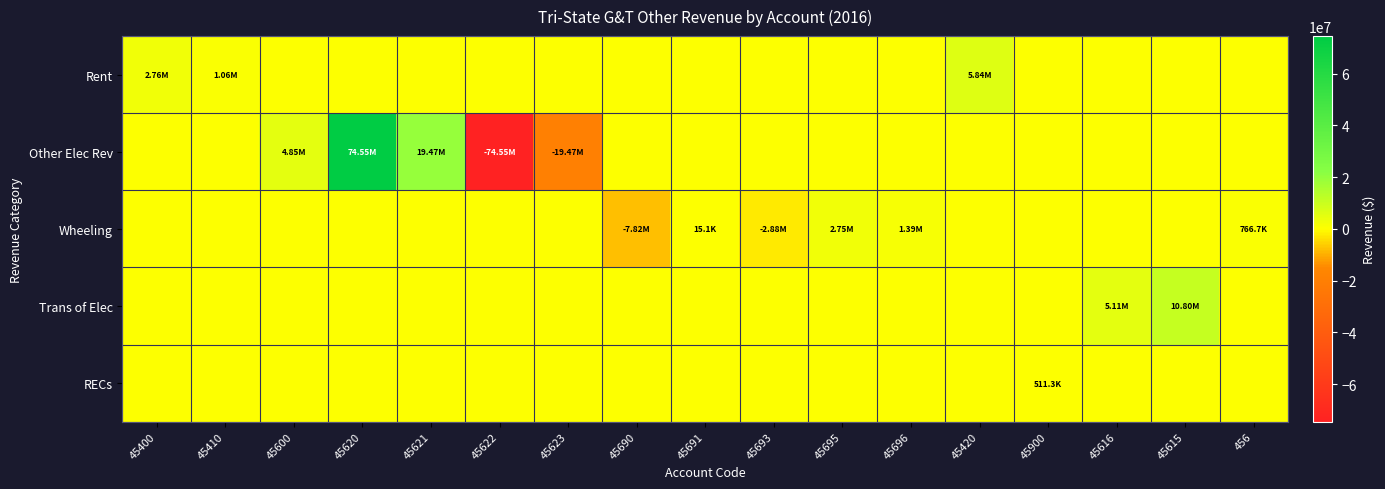

Reading left to right, extract all data points from this chart.

Rent: 45400=2759187.6	45410=1058306.5	45600=0.0	45620=0.0	45621=0.0	45622=0.0	45623=0.0	45690=0.0	45691=0.0	45693=0.0	45695=0.0	45696=0.0	45420=5839146.1	45900=0.0	45616=0.0	45615=0.0	456=0.0
Other Elec Rev: 45400=0.0	45410=0.0	45600=4847418.6	45620=74547336.2	45621=19470229.3	45622=-74547336.2	45623=-19470229.3	45690=0.0	45691=0.0	45693=0.0	45695=0.0	45696=0.0	45420=0.0	45900=0.0	45616=0.0	45615=0.0	456=0.0
Wheeling: 45400=0.0	45410=0.0	45600=0.0	45620=0.0	45621=0.0	45622=0.0	45623=0.0	45690=-7815817.5	45691=15095.6	45693=-2876906.9	45695=2745785.1	45696=1386977.6	45420=0.0	45900=0.0	45616=0.0	45615=0.0	456=766731.9
Trans of Elec: 45400=0.0	45410=0.0	45600=0.0	45620=0.0	45621=0.0	45622=0.0	45623=0.0	45690=0.0	45691=0.0	45693=0.0	45695=0.0	45696=0.0	45420=0.0	45900=0.0	45616=5113081.4	45615=10804337.5	456=0.0
RECs: 45400=0.0	45410=0.0	45600=0.0	45620=0.0	45621=0.0	45622=0.0	45623=0.0	45690=0.0	45691=0.0	45693=0.0	45695=0.0	45696=0.0	45420=0.0	45900=511343.8	45616=0.0	45615=0.0	456=0.0